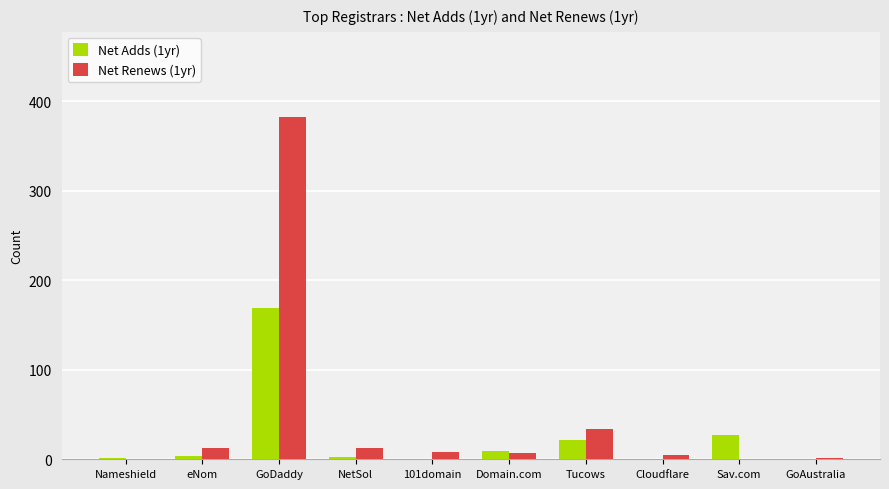

True or false: Net Renews (1yr) has a value of 0 at Sav.com.

True